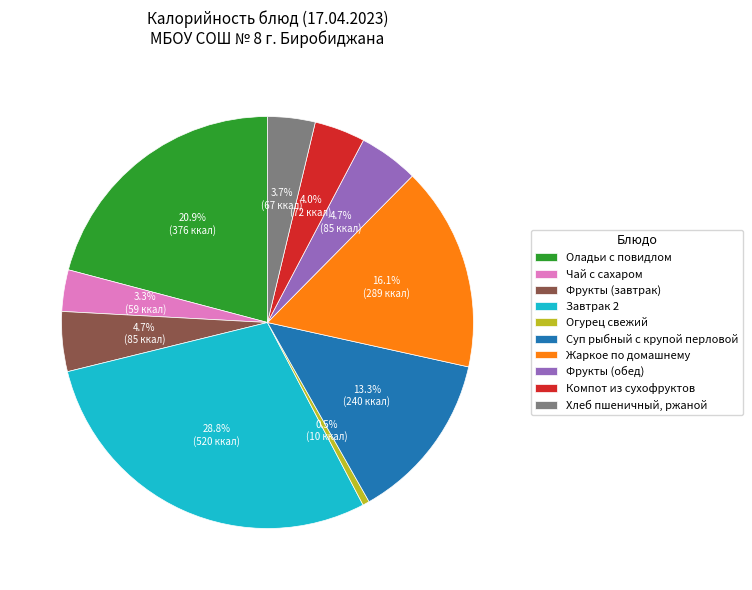

What portion of the pie excludes Компот из сухофруктов?

96.0%